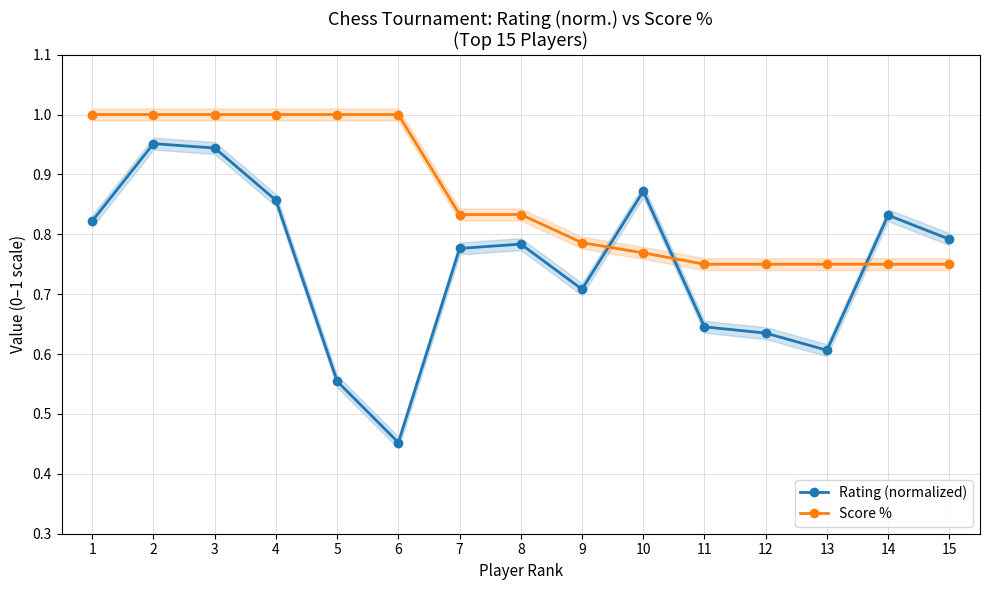

What is the value of the Score % point at the 3rd from the left?

1.0